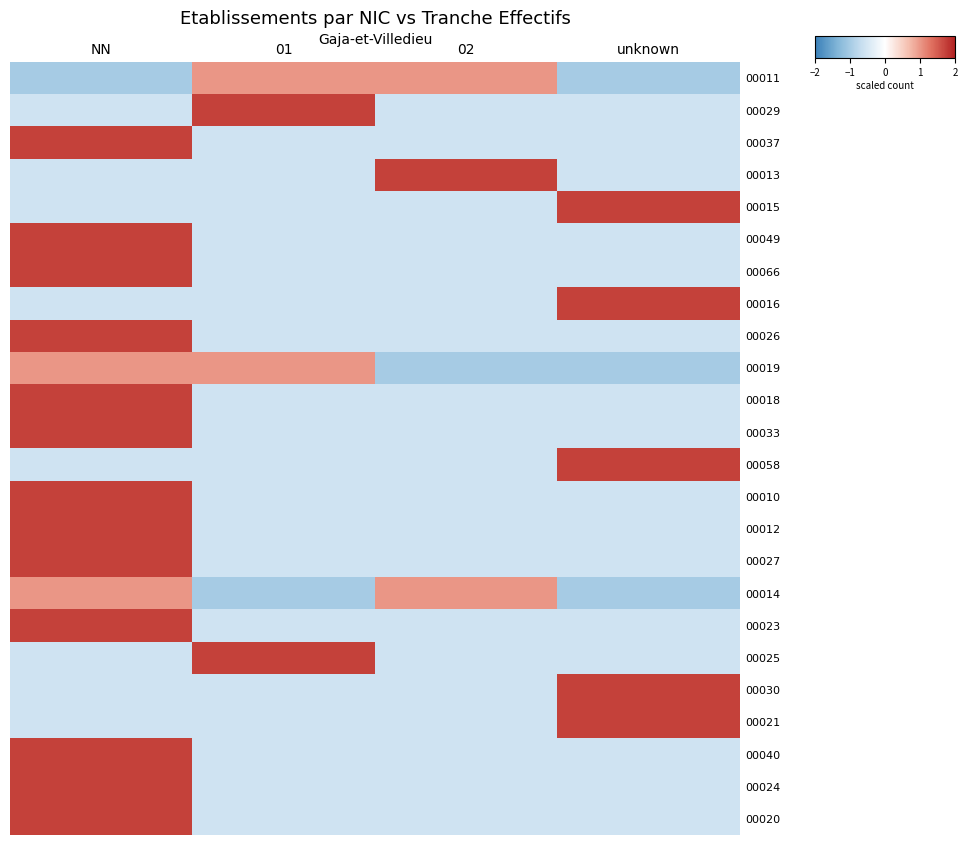

At how many categories does at least one series exceed 1?

4